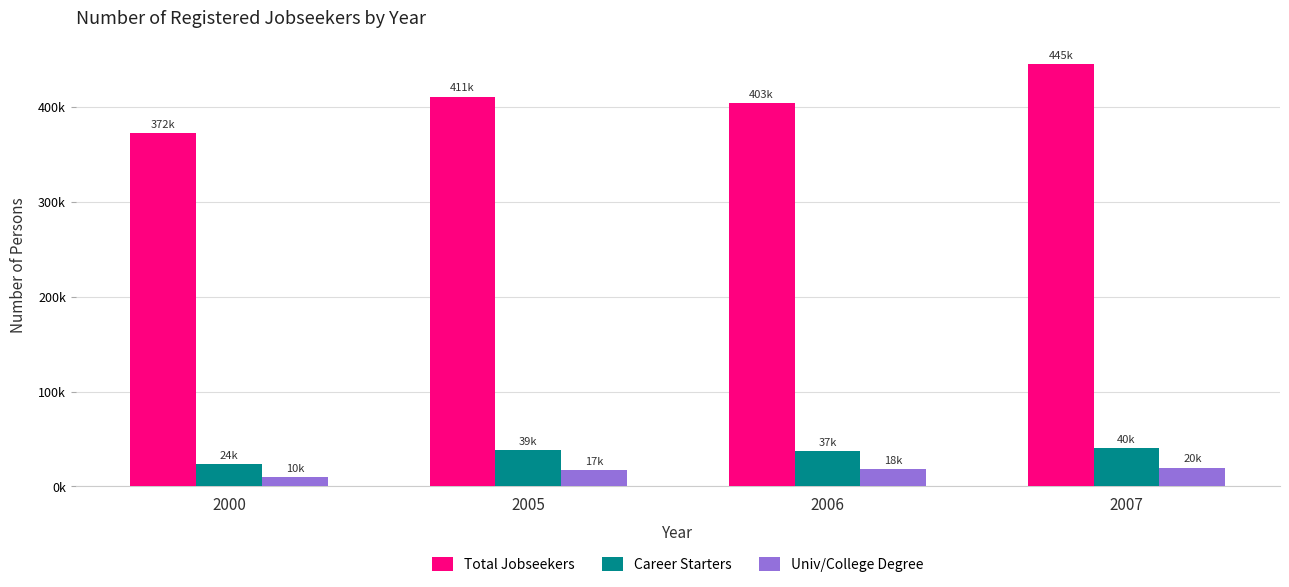

What are all the series names shown in the legend?

Total Jobseekers, Career Starters, Univ/College Degree